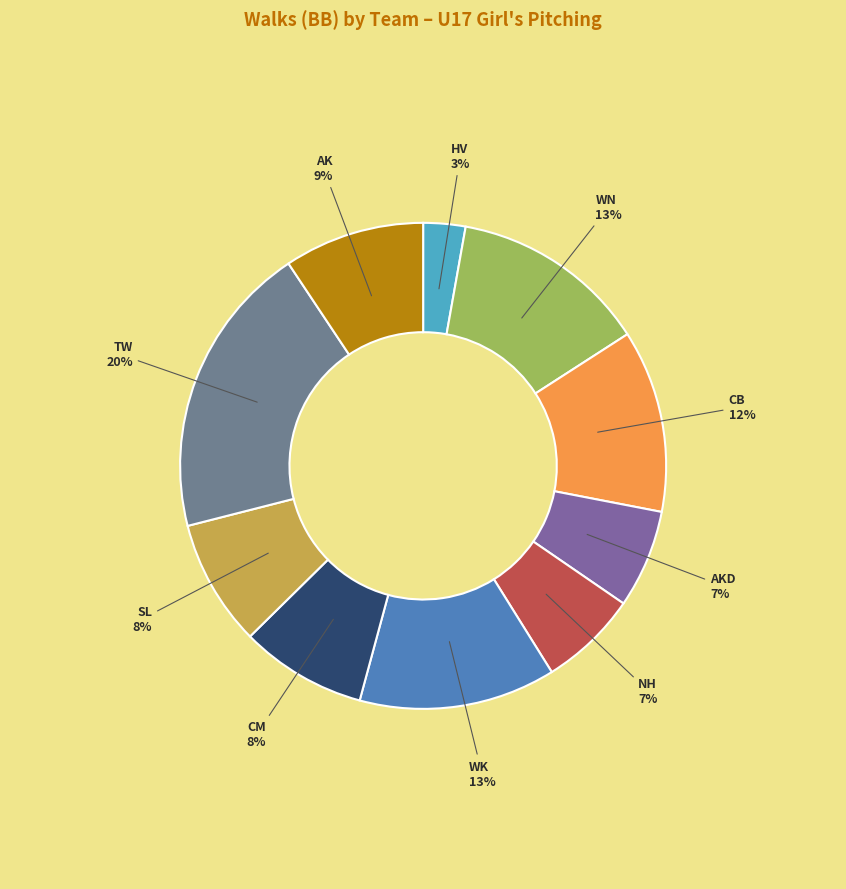

To the nearest percent, what percentage of the pie is HV?

3%